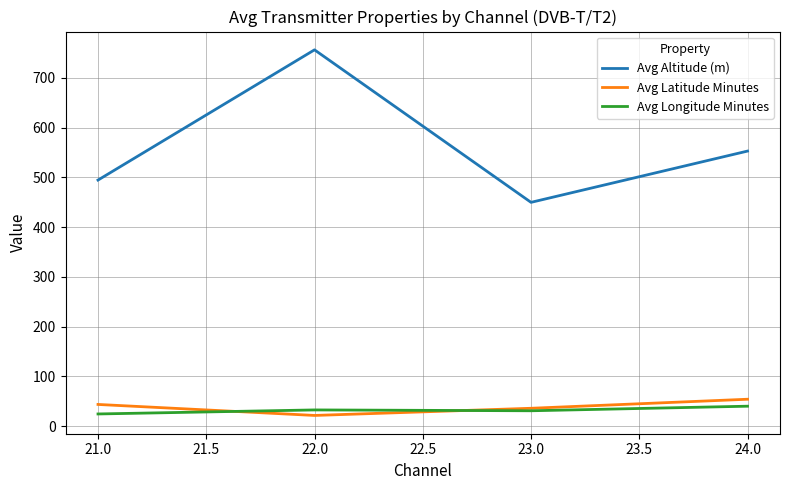

What is the greatest value displayed?

756.6